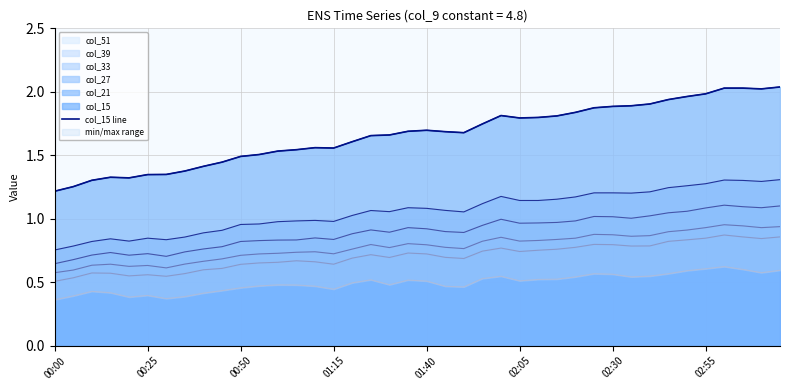

True or false: col_39 has a value of 1.4 at 02:55.

False